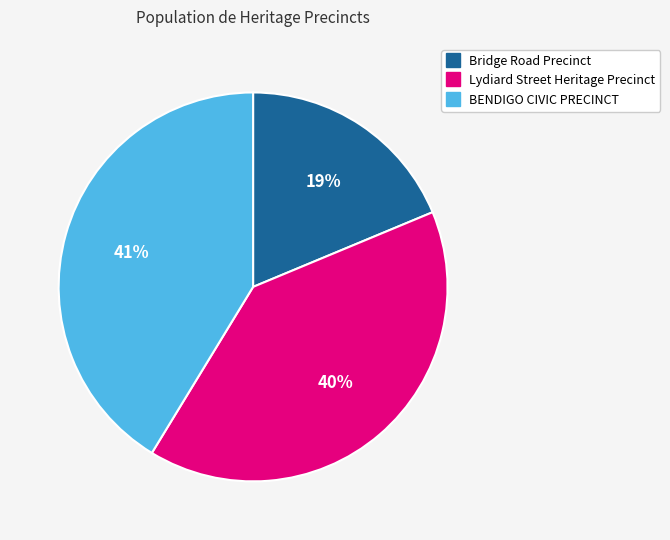

The Bridge Road Precinct slice represents 4% of the pie. True or false?

False